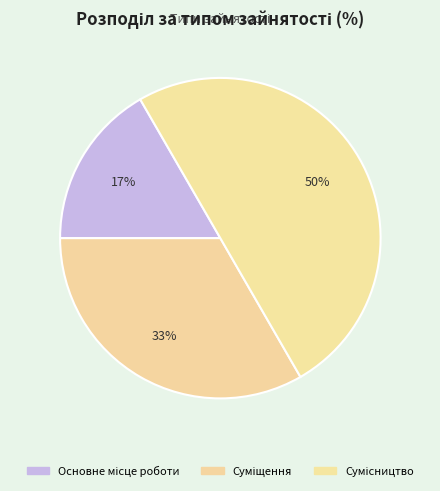

How many segments does this pie chart have?

3